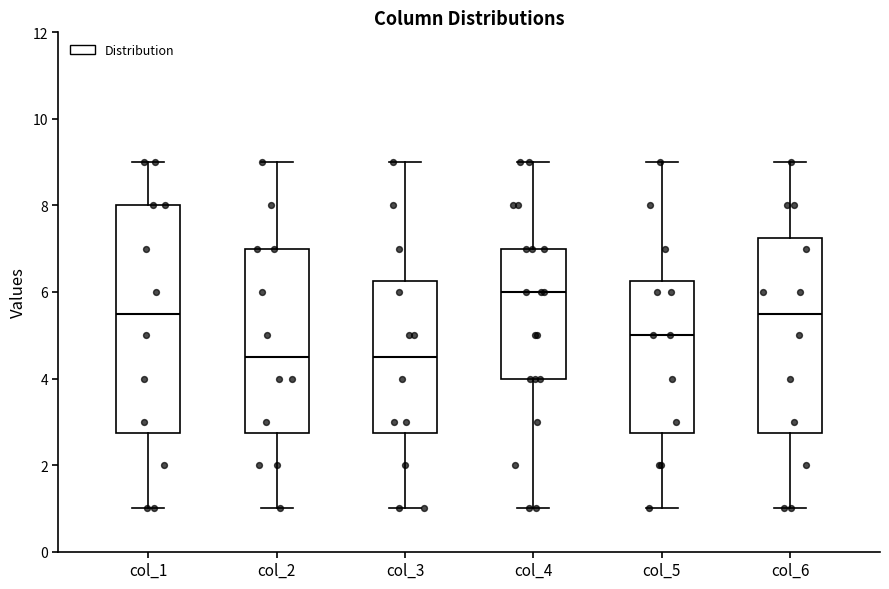

Which box is the tallest, from its lower edge to its upper edge?

col_1